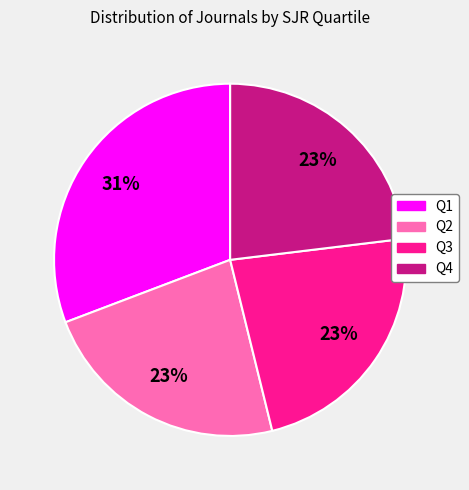

Does any single category account for the majority?

No